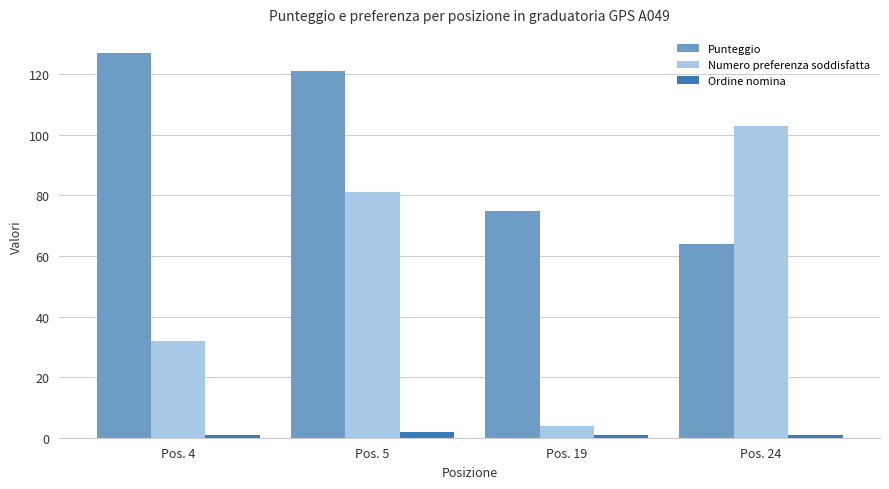

Which series has the largest range (max minus min)?

Numero preferenza soddisfatta